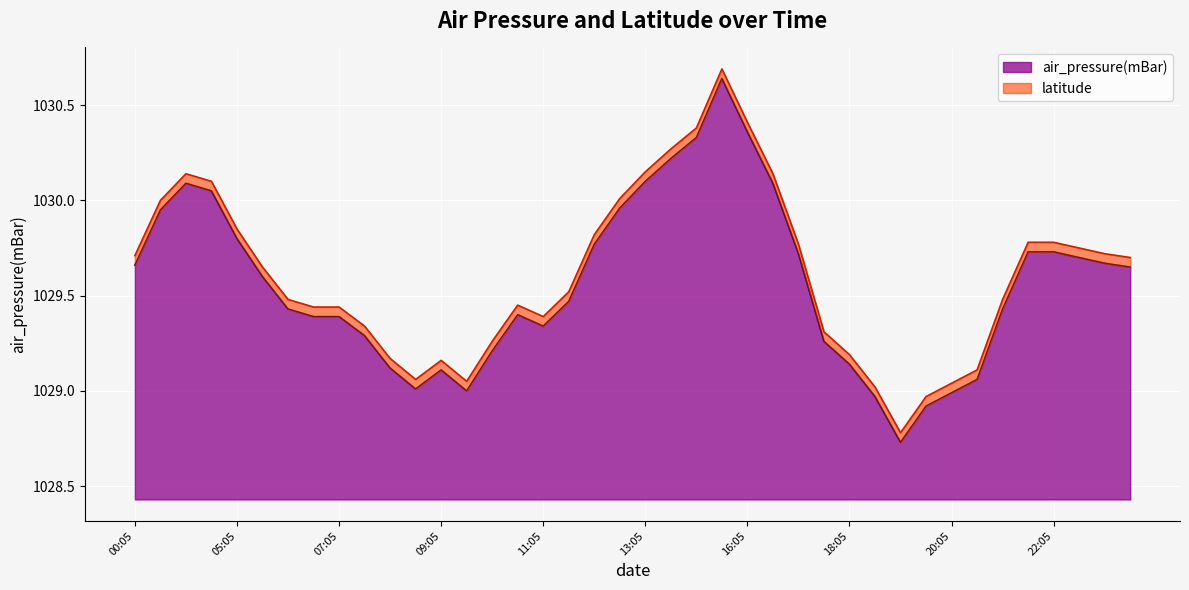

The chart shows a value of 1029.7 at 2015-11-01T23:05. True or false?

True